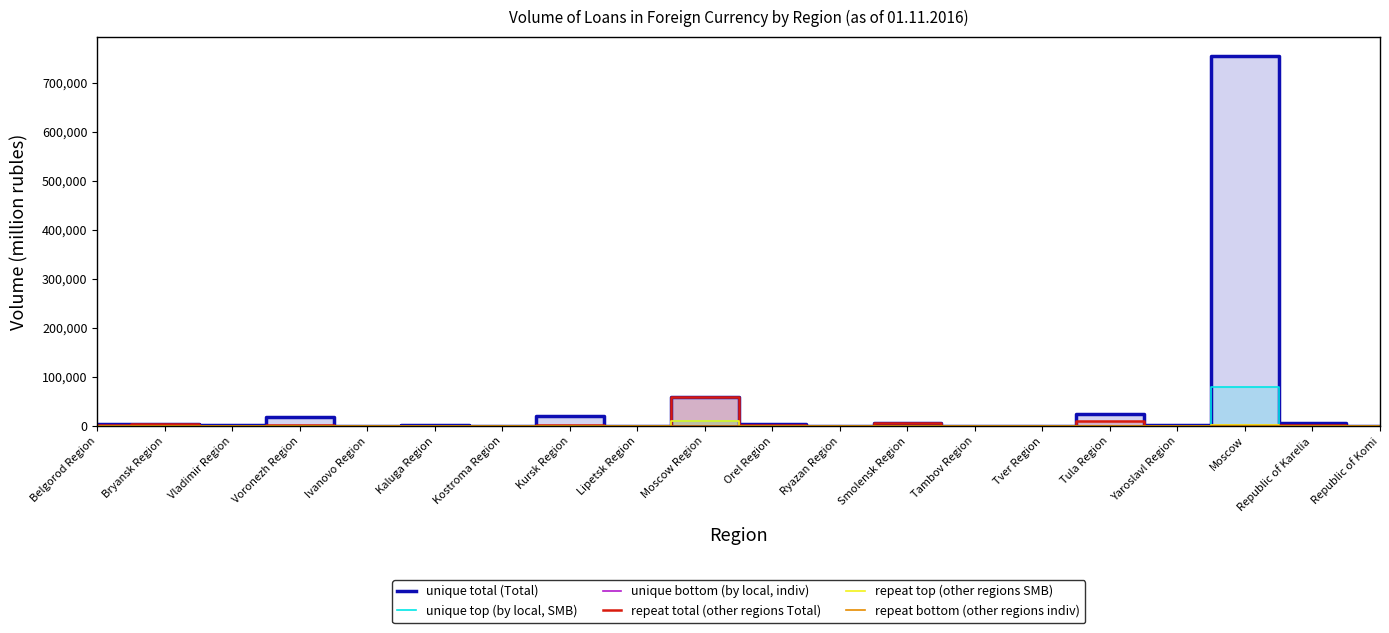

Where is the first local minimum for unique total (Total)?

Vladimir Region